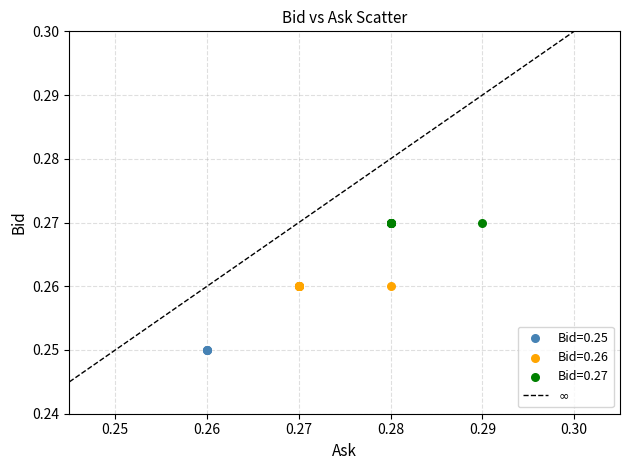

Which series contains the highest Y value?

Bid=0.27